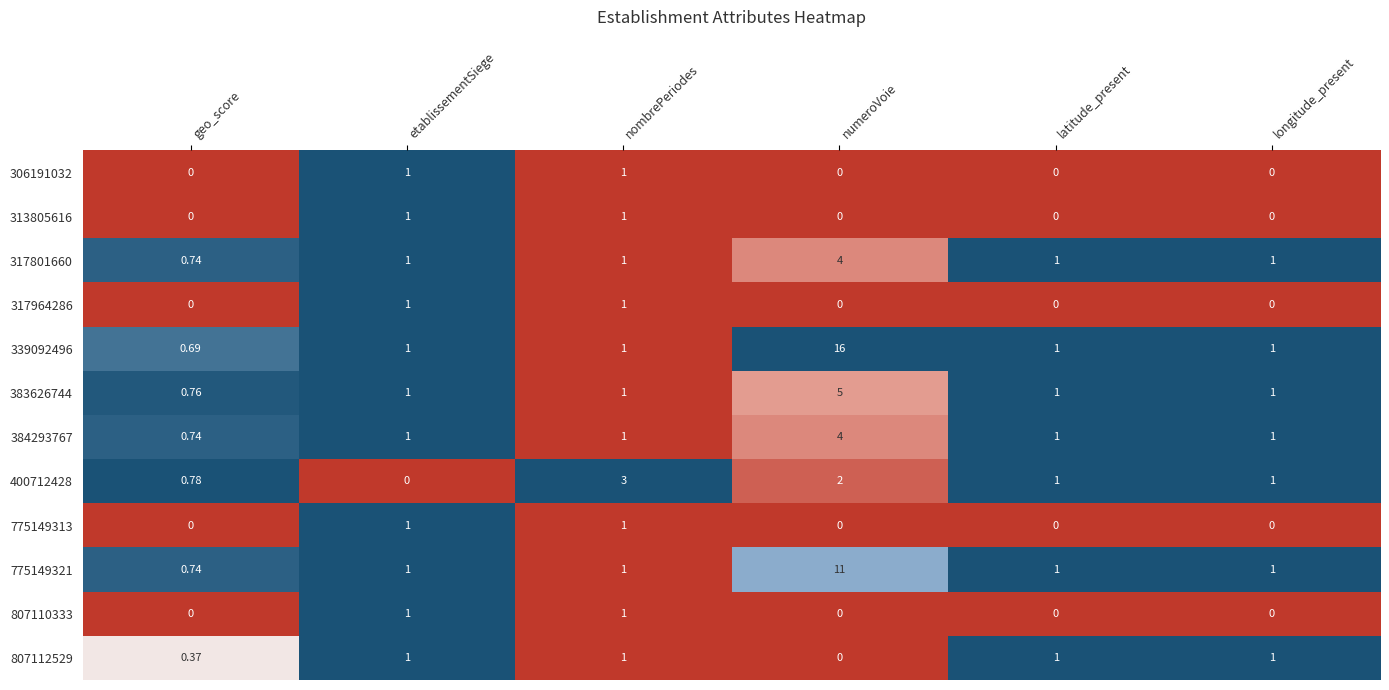

What is the difference between the highest and lowest values at numeroVoie?

16.0